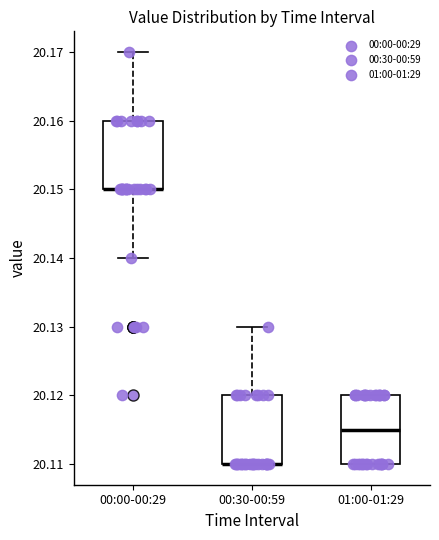

Reading left to right, transcribe this box plot: for each box, give where its median line is, the range the box spans, and where its two whiskers end, as read against the y-axis. The values are not printed on the chart, so give them approximately, as read against the axis.

00:00-00:29: median 20.150 (drawn on the box's lower edge), box 20.150 to 20.160, whiskers 20.140 to 20.170
00:30-00:59: median 20.110 (drawn on the box's lower edge), box 20.110 to 20.120, whiskers 20.110 to 20.130
01:00-01:29: median 20.115, box 20.110 to 20.120, whiskers 20.110 to 20.120